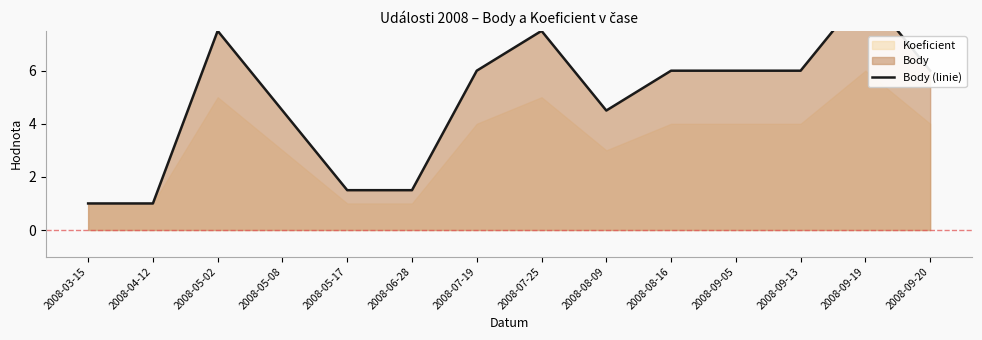

Between 2008-07-19 and 2008-04-12, which is larger?

2008-07-19